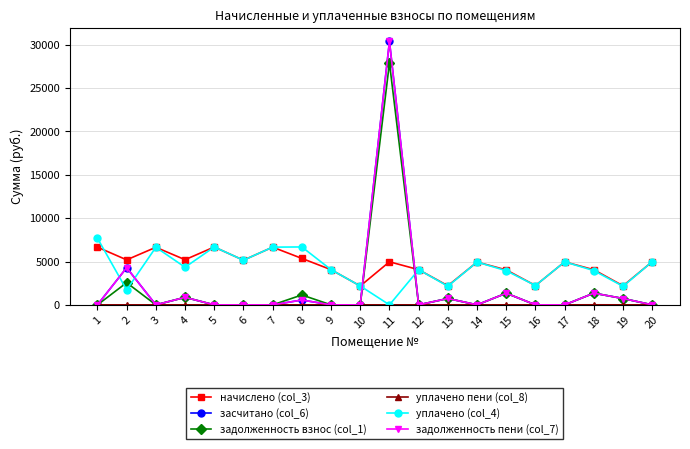

What is the total value across all series at 5?

13347.4